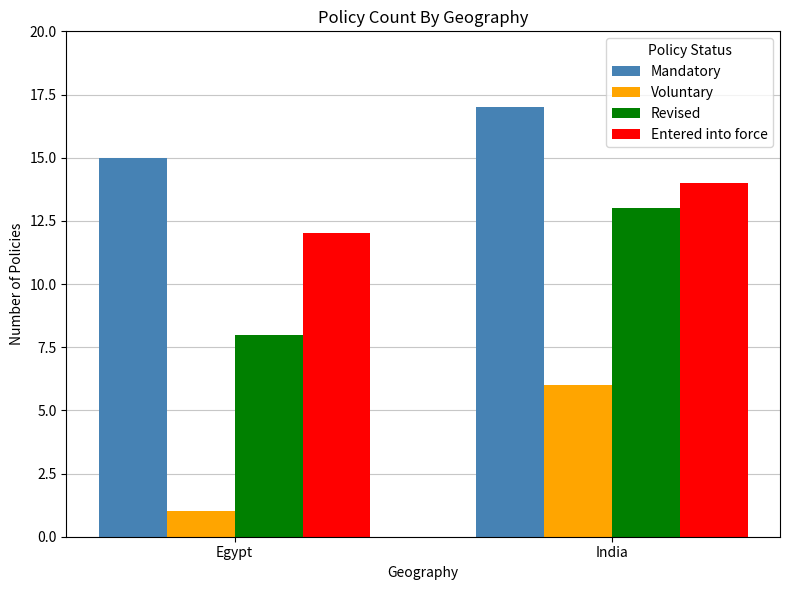

What is the total value across all series at Egypt?

36